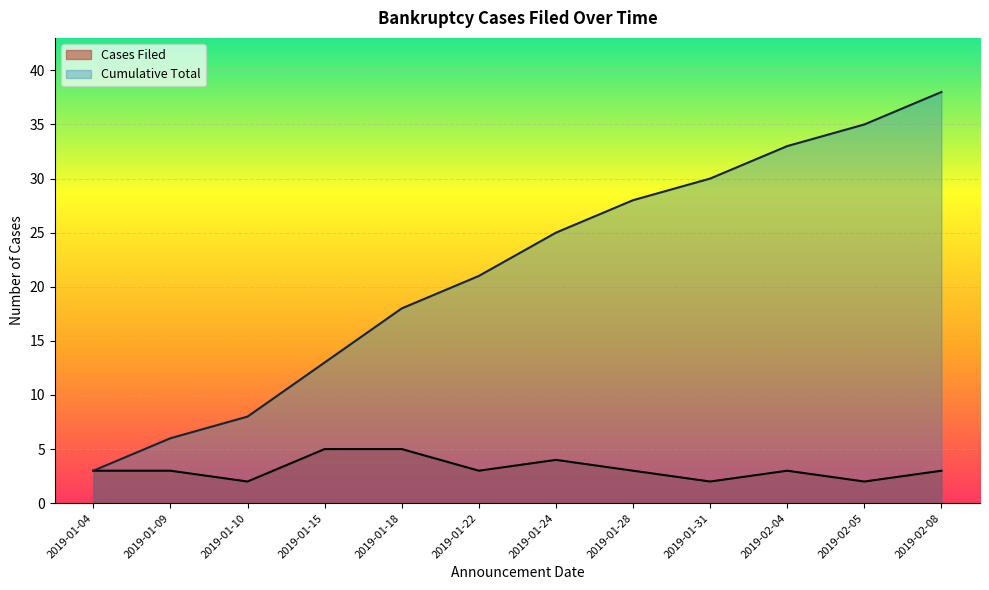

What is the label of the 6th point from the left?

2019-01-22